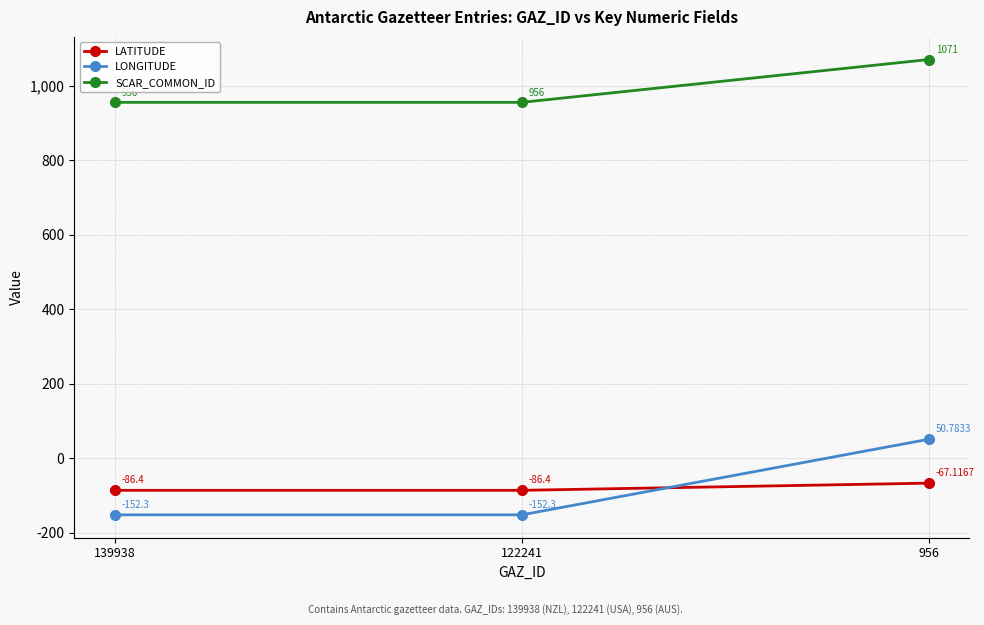

What is the value of the SCAR_COMMON_ID point at the 1st from the left?

956.0